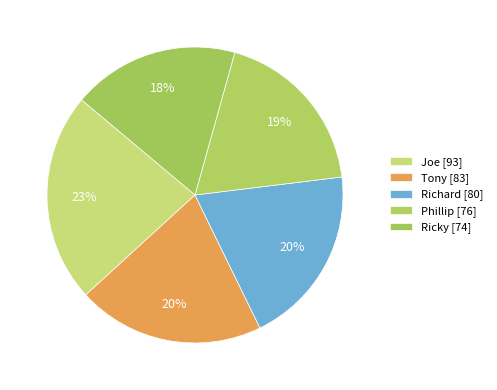

How many segments does this pie chart have?

5